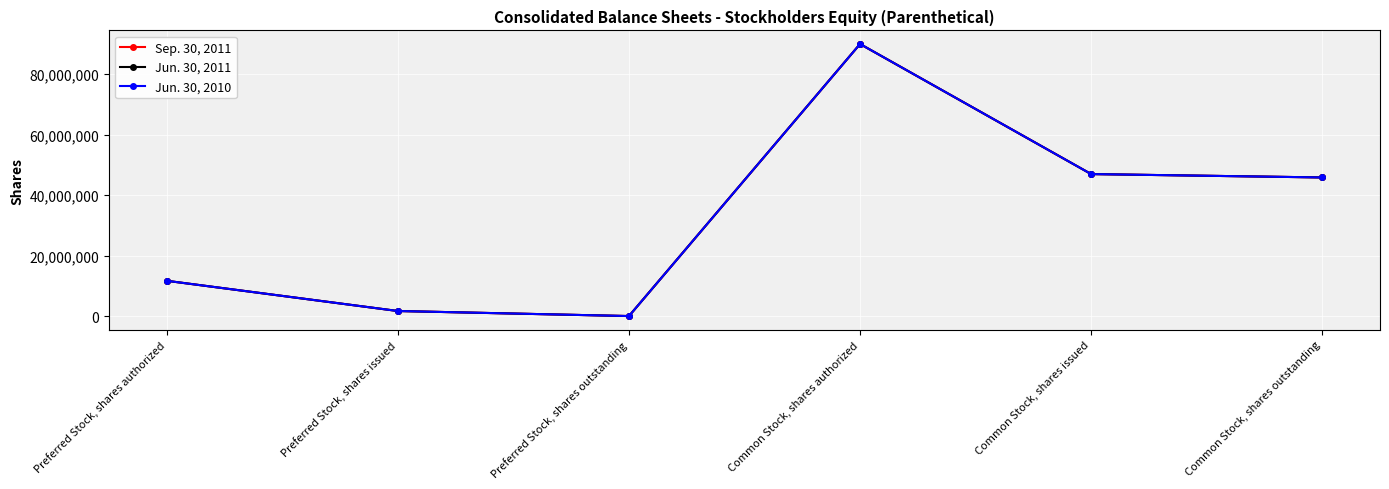

What is the difference between the Jun. 30, 2011 values at Common Stock, shares issued and Common Stock, shares outstanding?

1120000